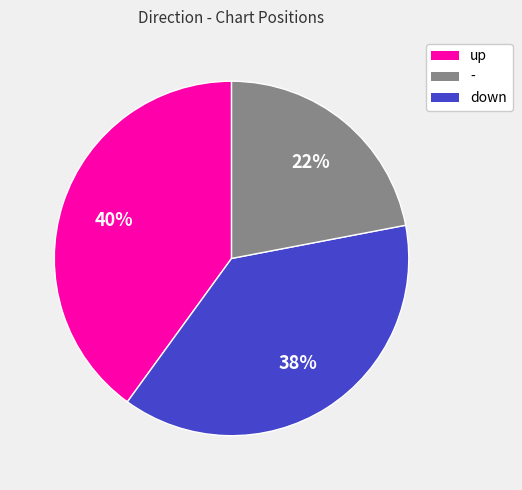

Is there any slice that represents more than half of the pie?

No